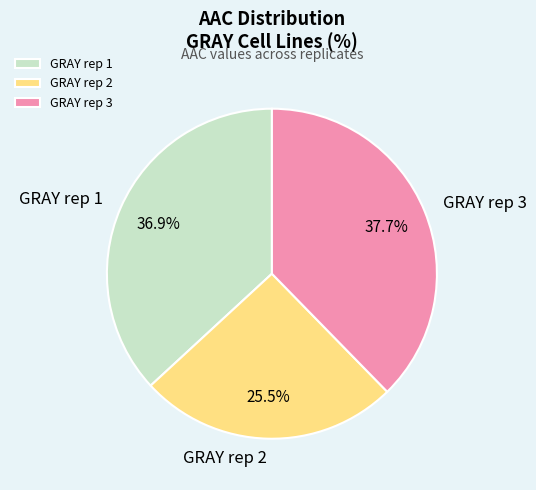

How many segments does this pie chart have?

3